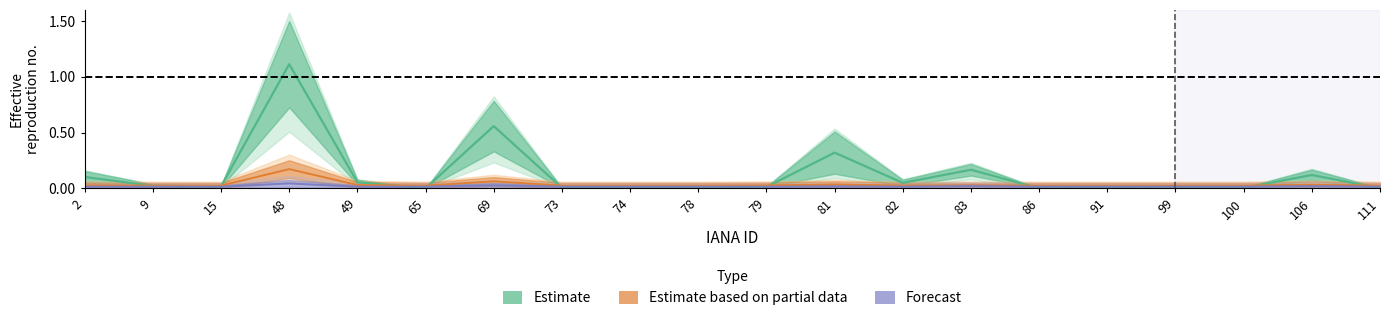

Reading left to right, what are all the values shown in this chart?

total-domains: 2=0.1	9=0.0	15=0.0	48=1.1	49=0.1	65=0.0	69=0.6	73=0.0	74=0.0	78=0.0	79=0.0	81=0.3	82=0.0	83=0.2	86=0.0	91=0.0	99=0.0	100=0.0	106=0.1	111=0.0
net-renews-1-yr: 2=0.0	9=0.0	15=0.0	48=0.2	49=0.0	65=0.0	69=0.1	73=0.0	74=0.0	78=0.0	79=0.0	81=0.0	82=0.0	83=0.0	86=0.0	91=0.0	99=0.0	100=0.0	106=0.0	111=0.0
deleted-domains-nograce: 2=0.0	9=0.0	15=0.0	48=0.0	49=0.0	65=0.0	69=0.0	73=0.0	74=0.0	78=0.0	79=0.0	81=0.0	82=0.0	83=0.0	86=0.0	91=0.0	99=0.0	100=0.0	106=0.0	111=0.0